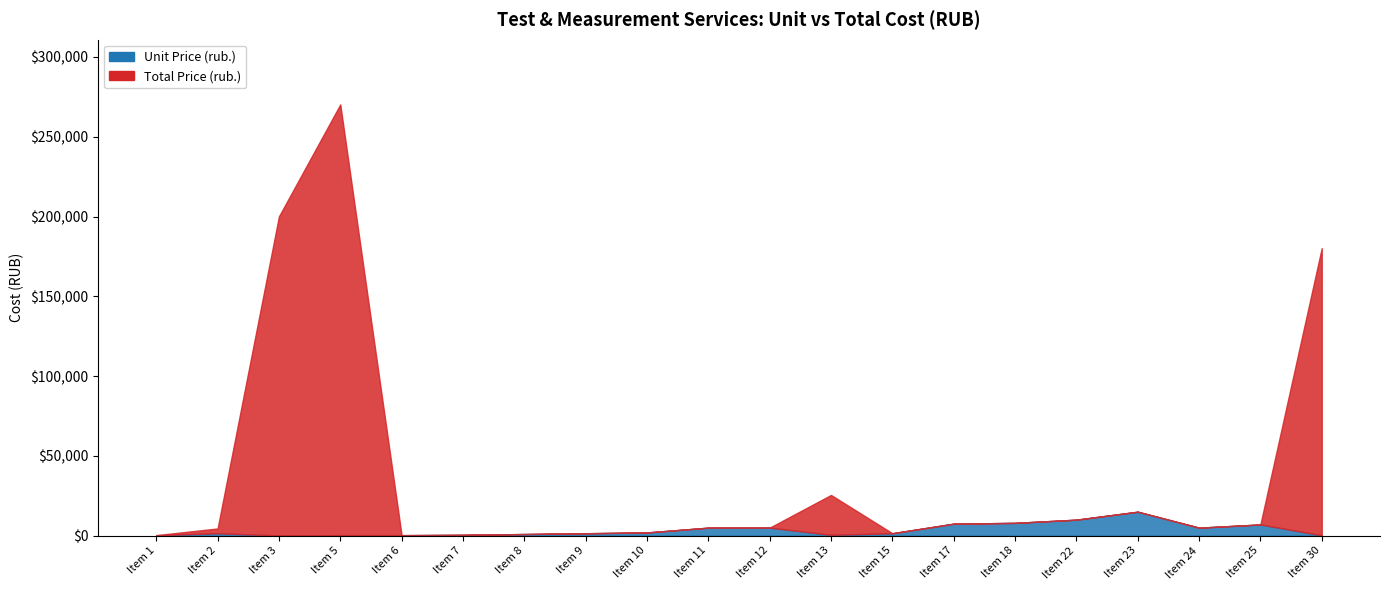

How many categories are shown in the chart?

20